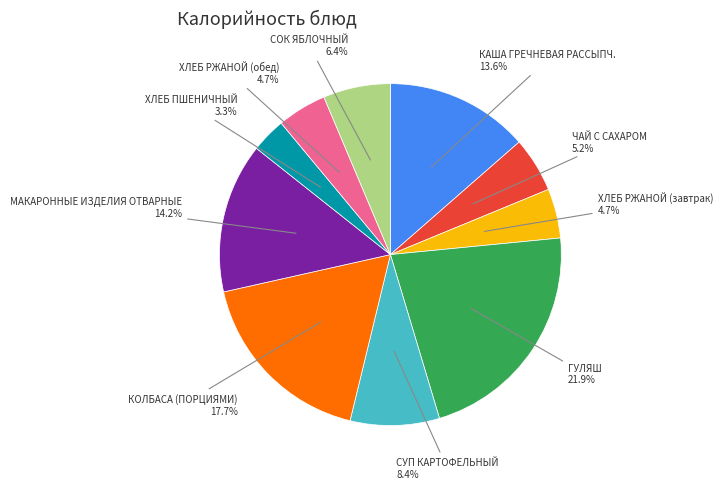

How many slices are in this pie chart?

10